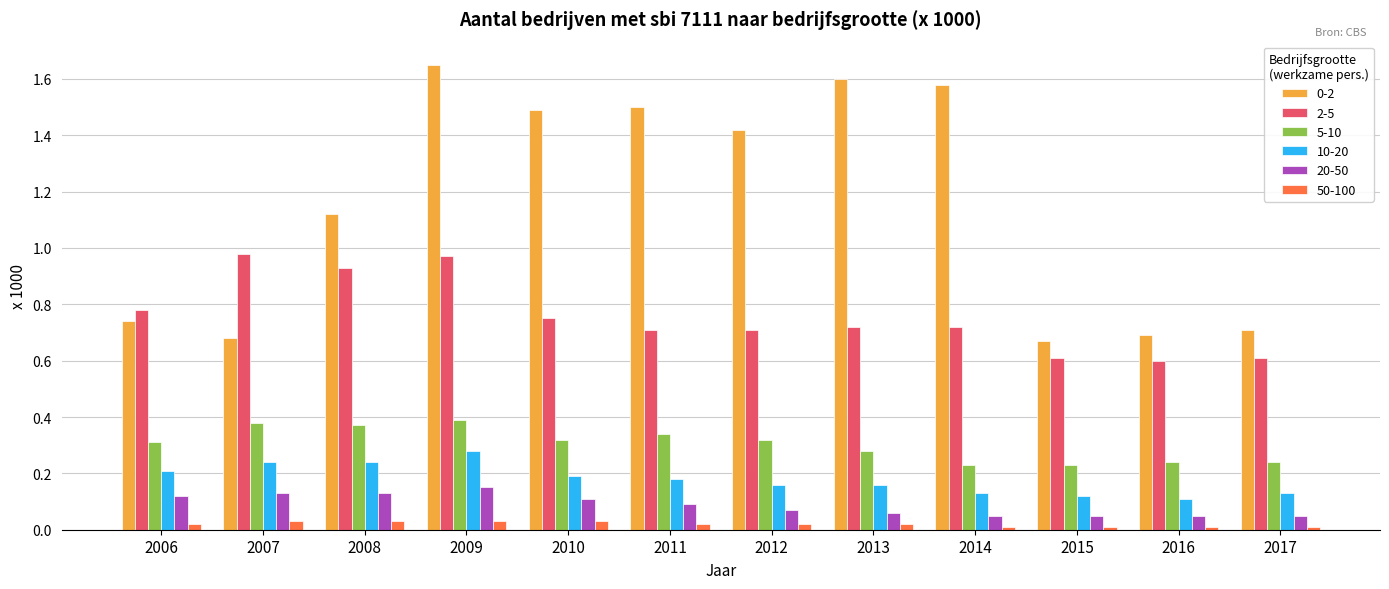

At how many categories does at least one series exceed 1?

7